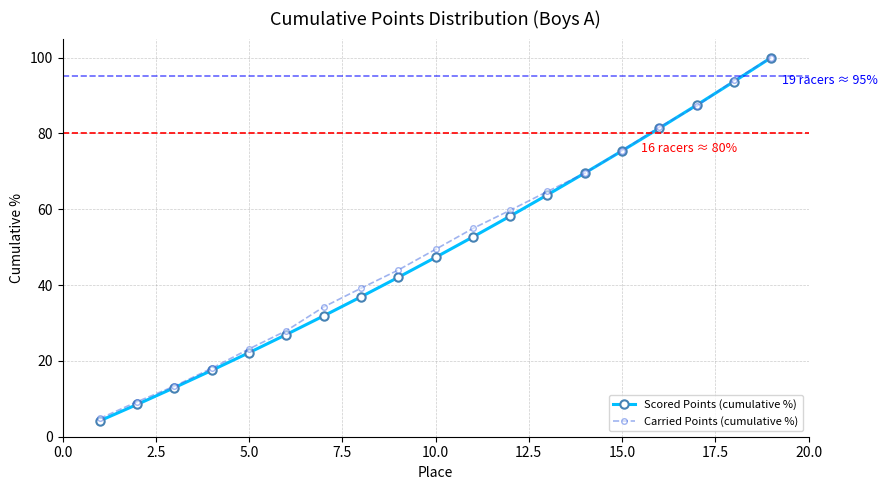

What is the value of the Scored Points (cumulative %) point at the 17th from the left?

87.5